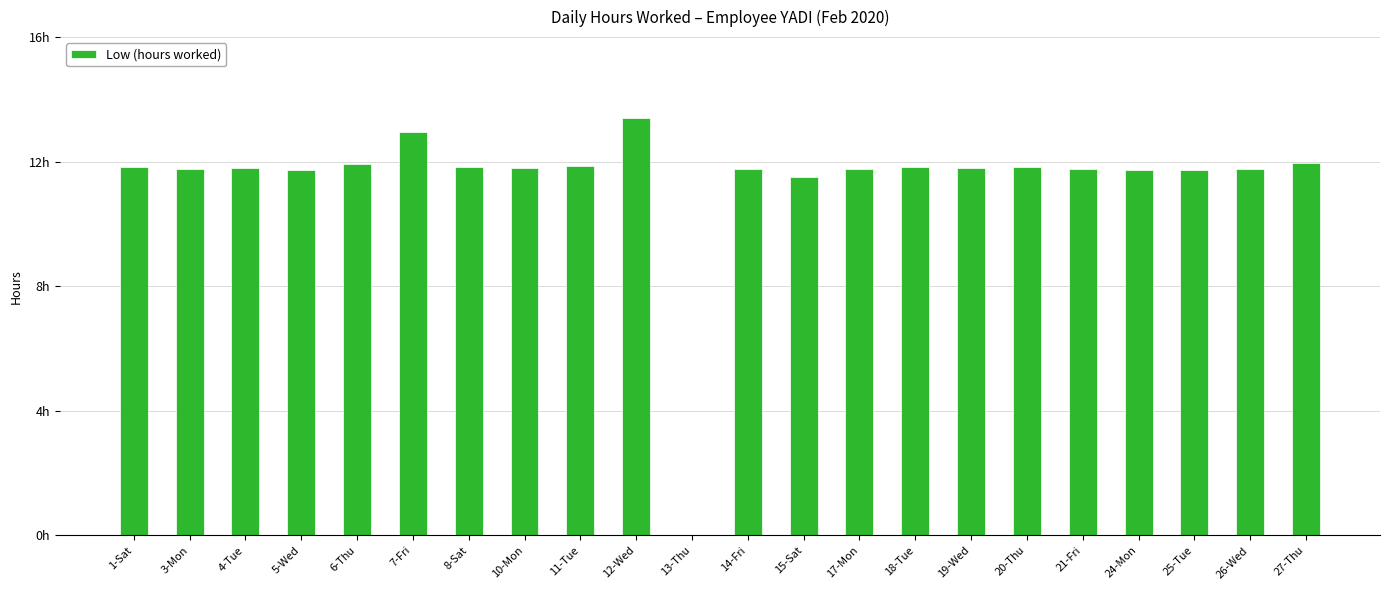

Are the bars horizontal?

No